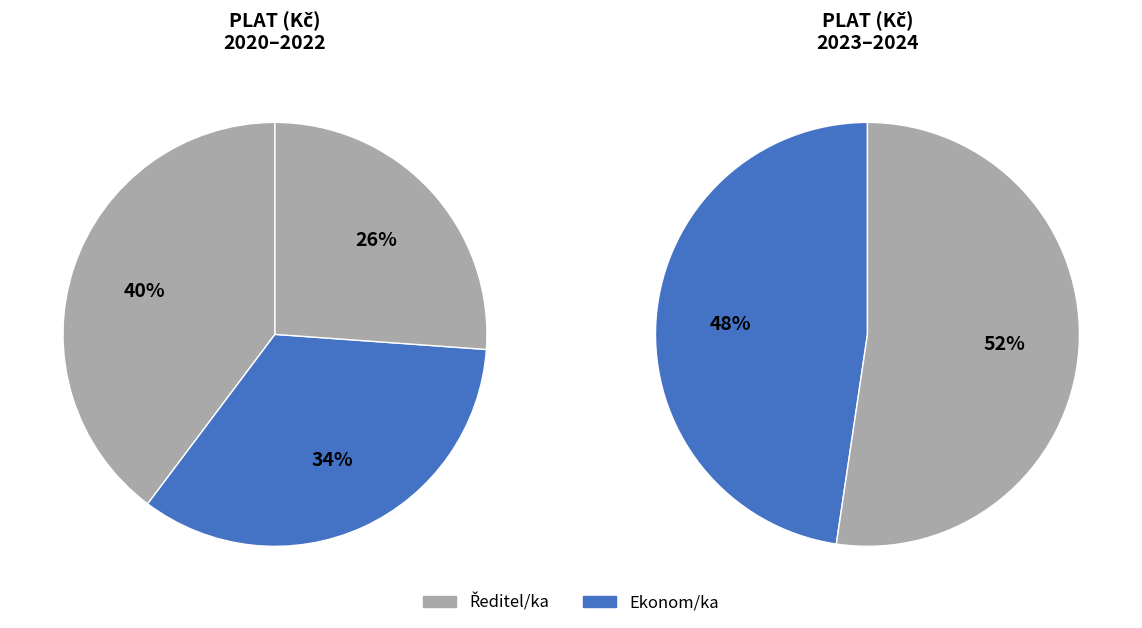

Is 2020 Ředitel/ka the majority of the pie?

No